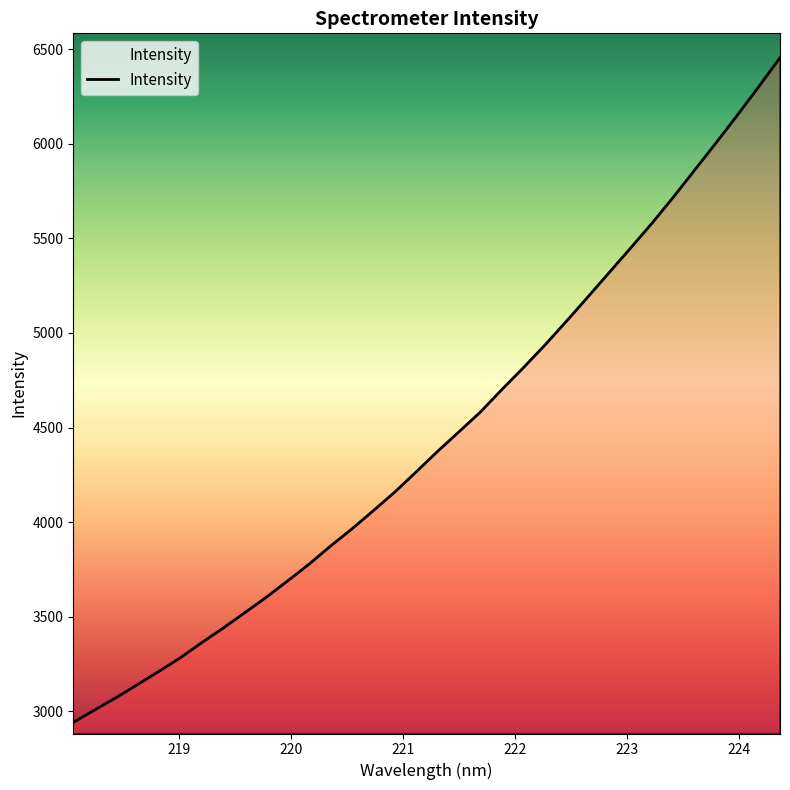

What is the maximum value shown in the chart?

6455.7